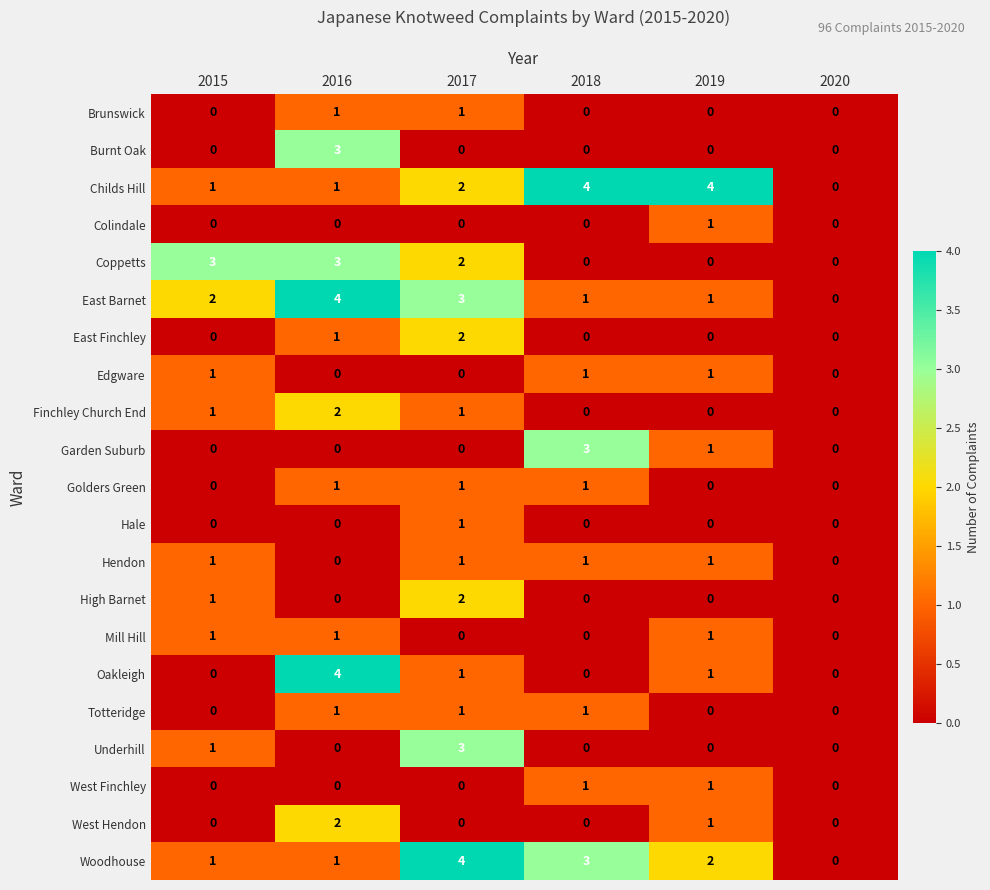

What is the total value across all series at 2015?

13